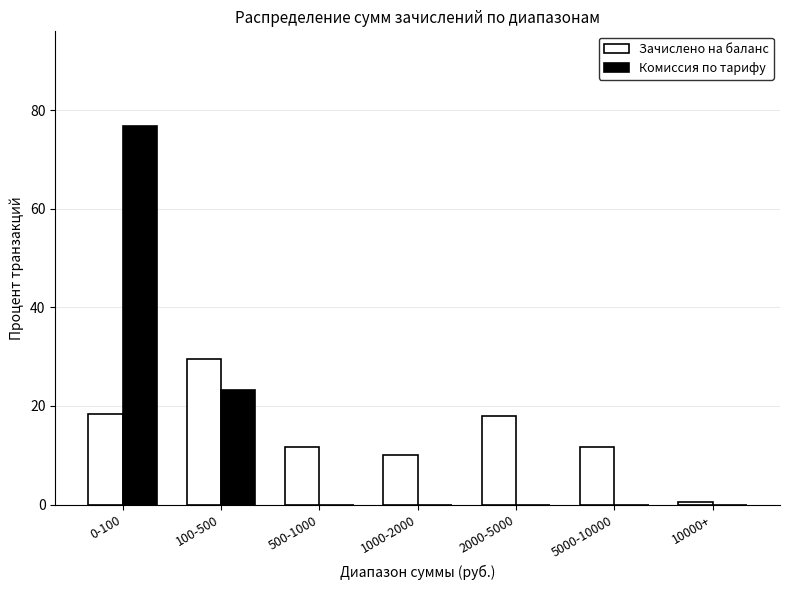

Reading left to right, list all the values displayed in this chart.

Зачислено на баланс: 0-100=18.4	100-500=29.6	500-1000=11.7	1000-2000=10.1	2000-5000=17.9	5000-10000=11.7	10000+=0.6
Комиссия по тарифу: 0-100=76.8	100-500=23.2	500-1000=0.0	1000-2000=0.0	2000-5000=0.0	5000-10000=0.0	10000+=0.0